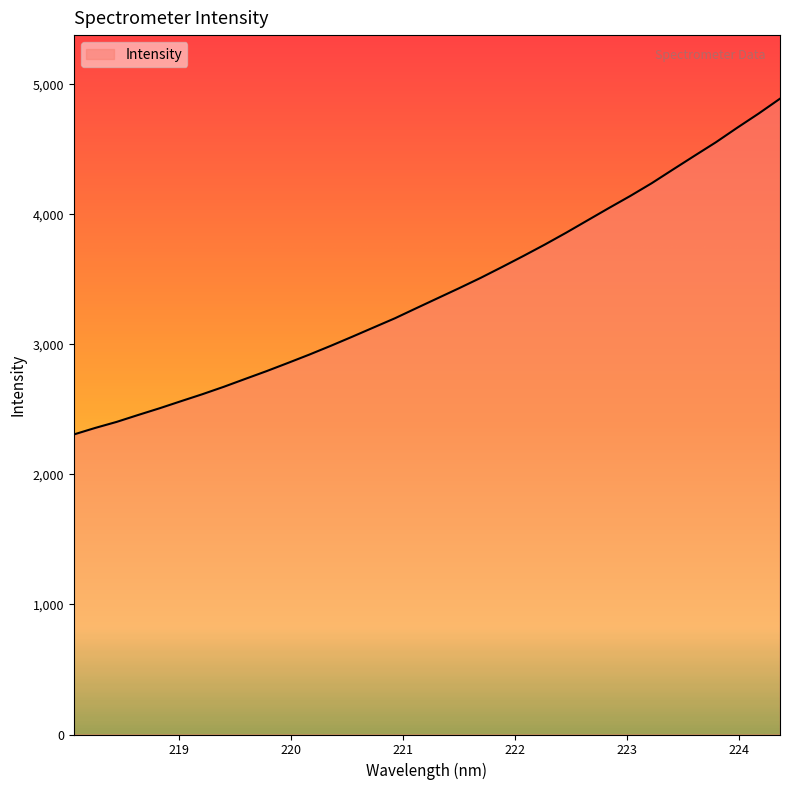

Does the chart have visible grid lines?

No